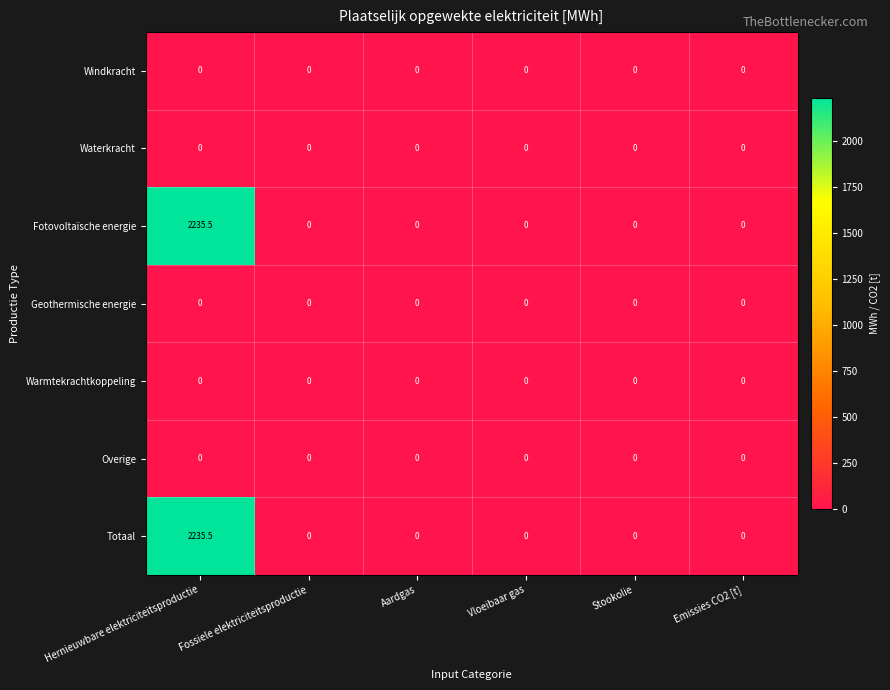

True or false: Warmtekrachtkoppeling has a value of 0.0 at Hernieuwbare elektriciteitsproductie.

True